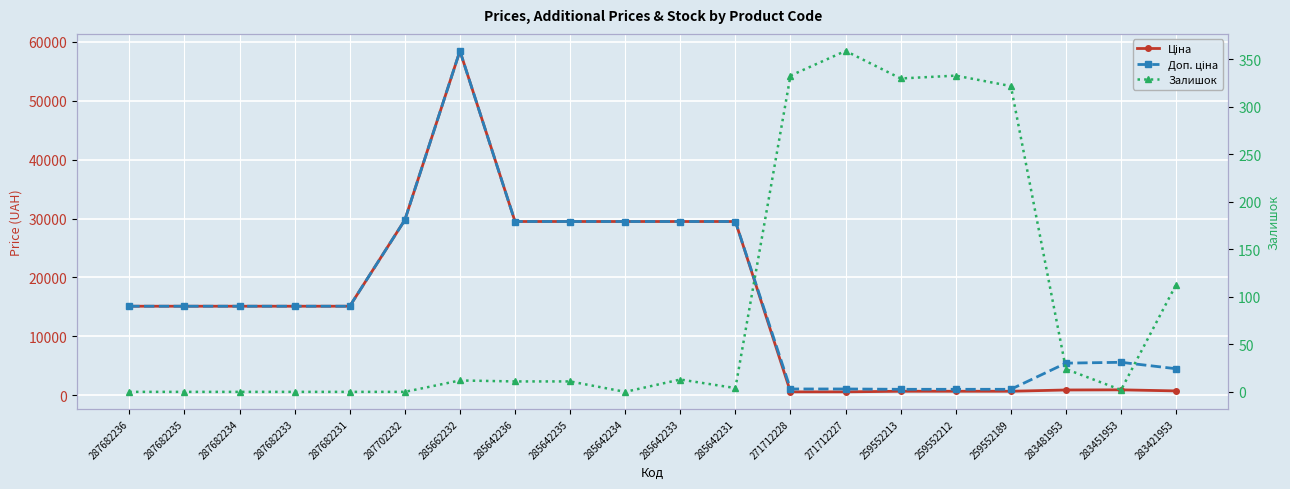

Between 259552213 and 285662232, which is larger?

285662232